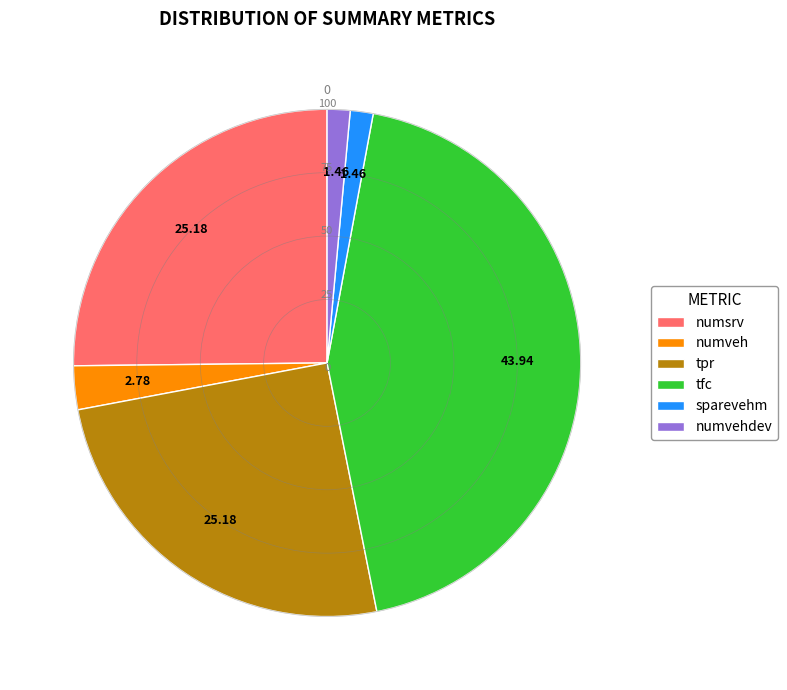

Count the number of slices in the pie.

6